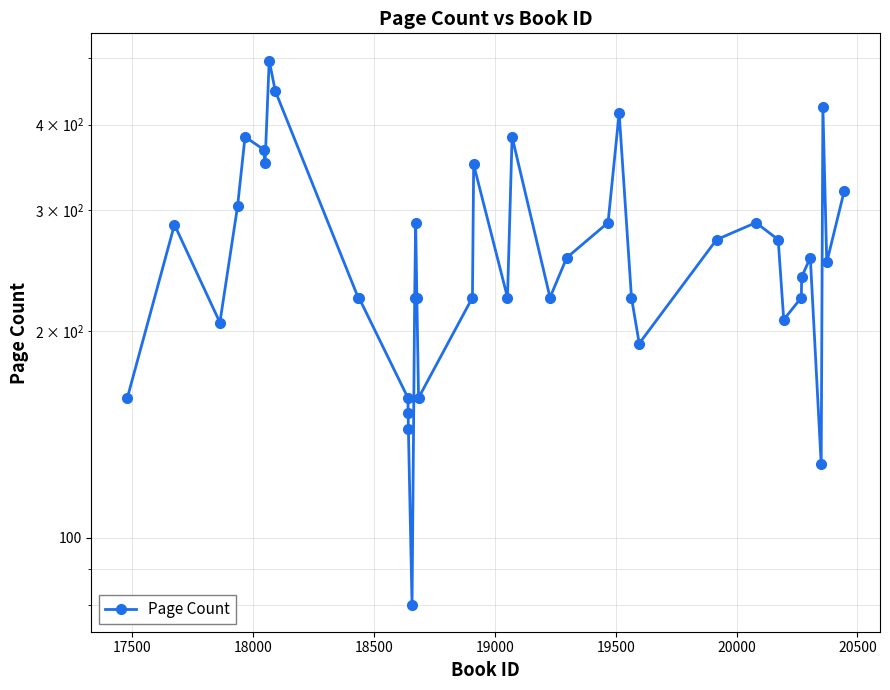

Is it true that the value at 9 is 412?

False